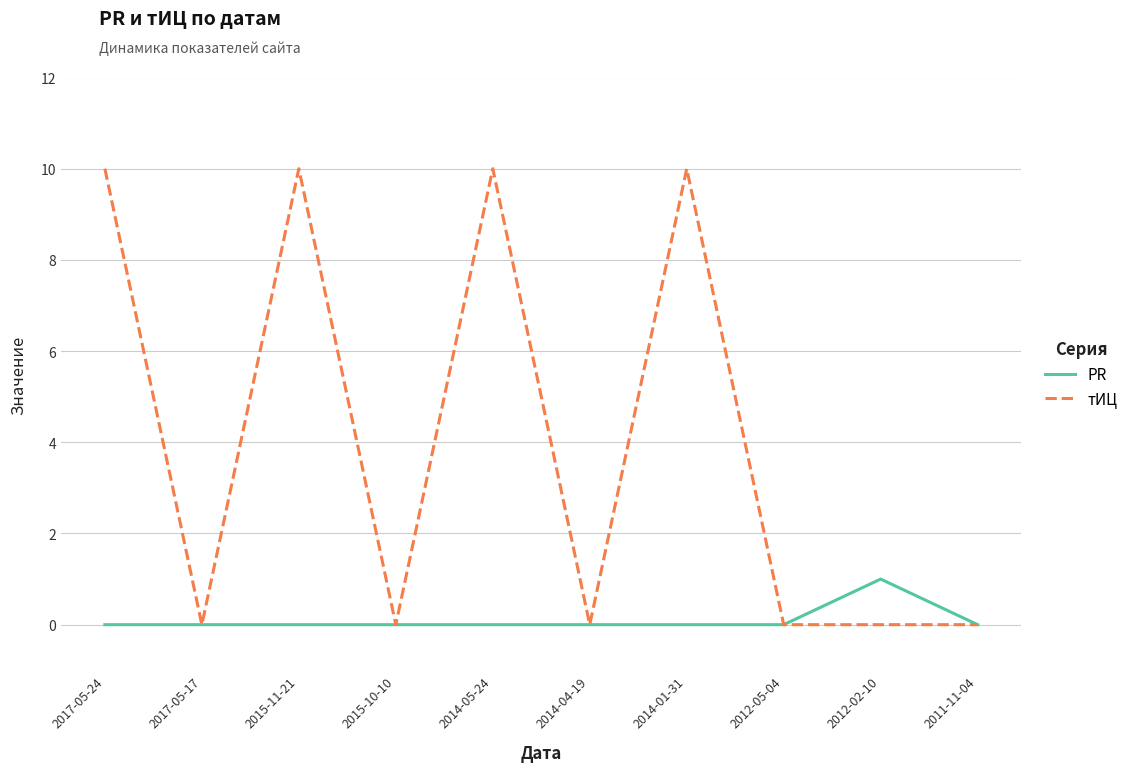

What position from the left is 2012-02-10?

9